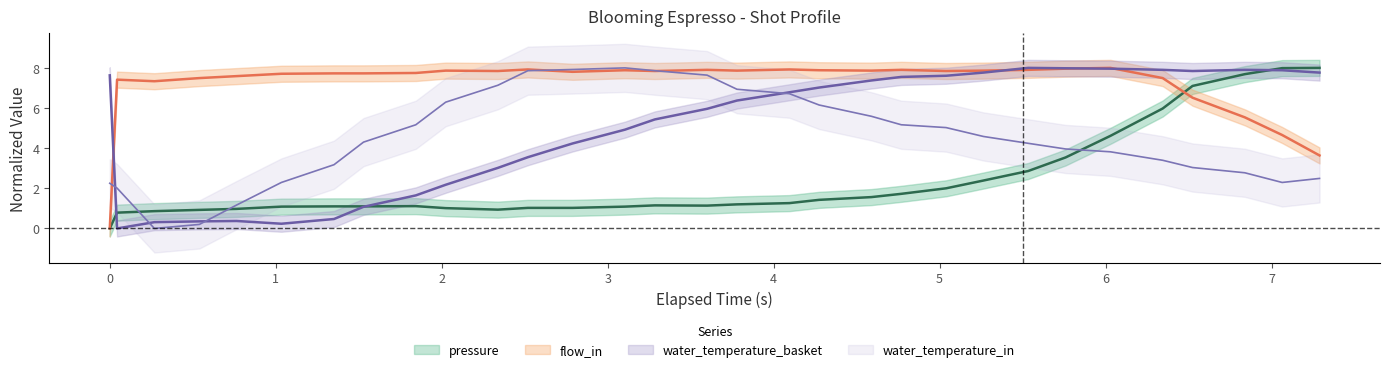

How many positive values does the water_temperature_basket series have?

30